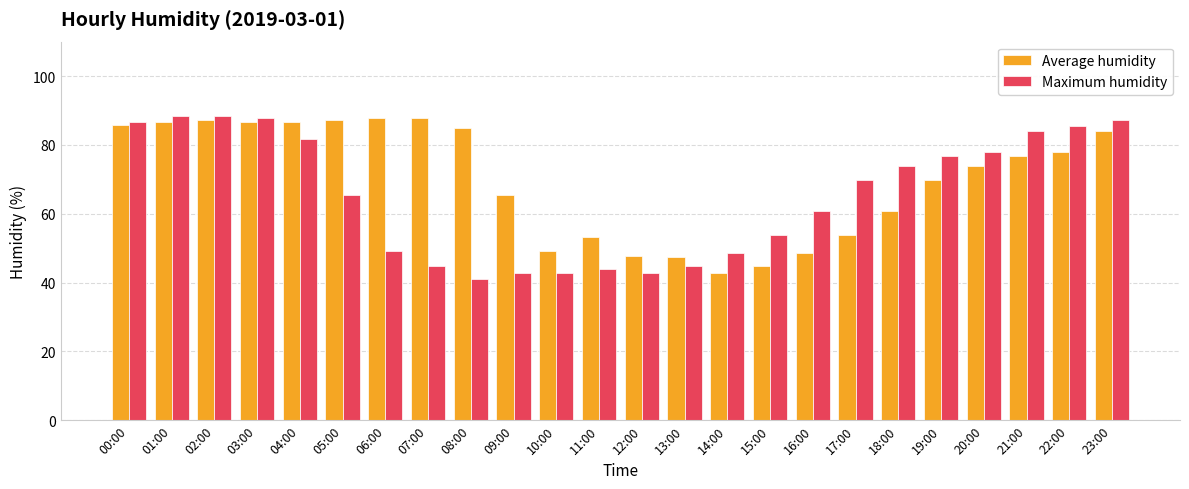

Which series has the largest total across all categories?

Average humidity